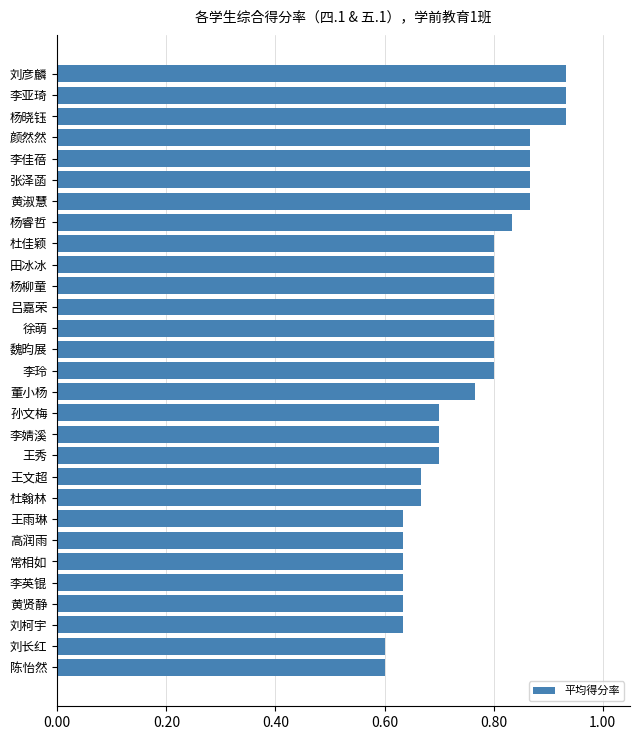

What is the difference between the second highest and second lowest values?

0.3